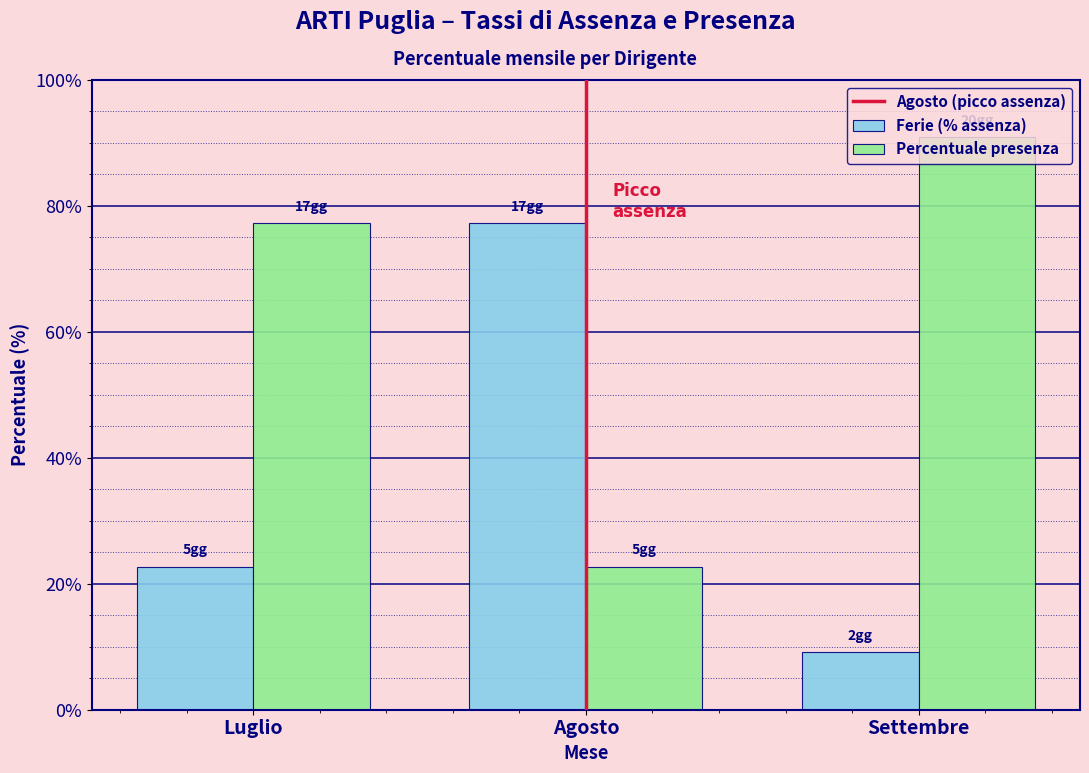

At how many categories does at least one series exceed 30?

3